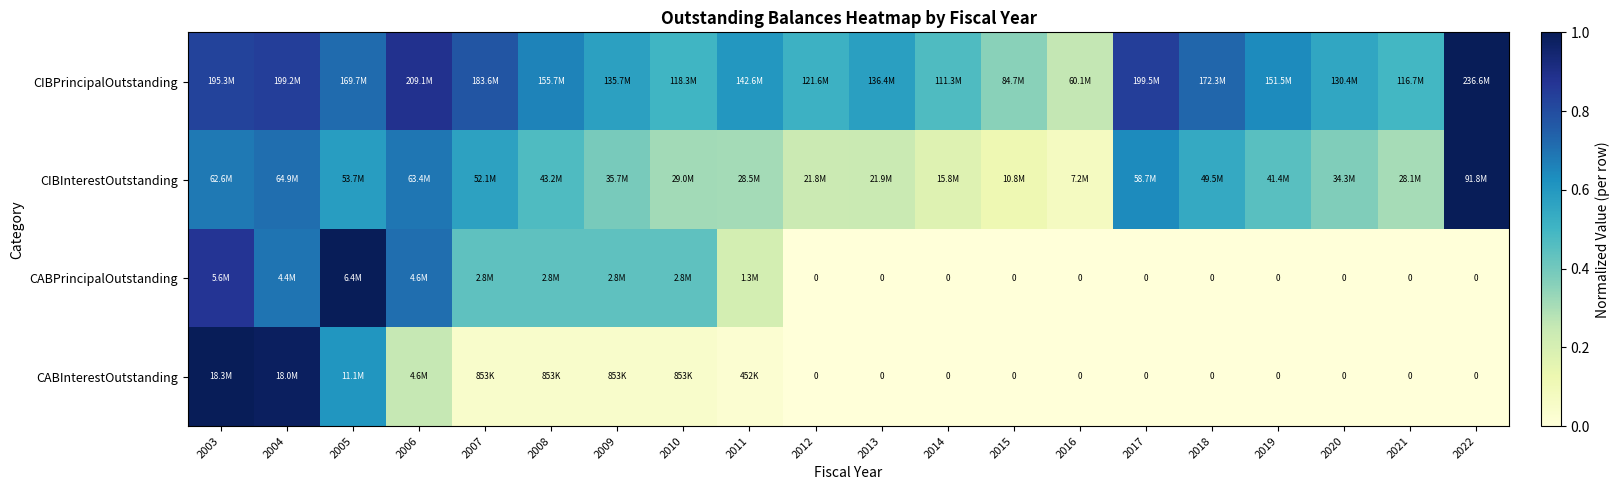

What is the sum of the CIBPrincipalOutstanding values at 2004 and 2015?

1.2